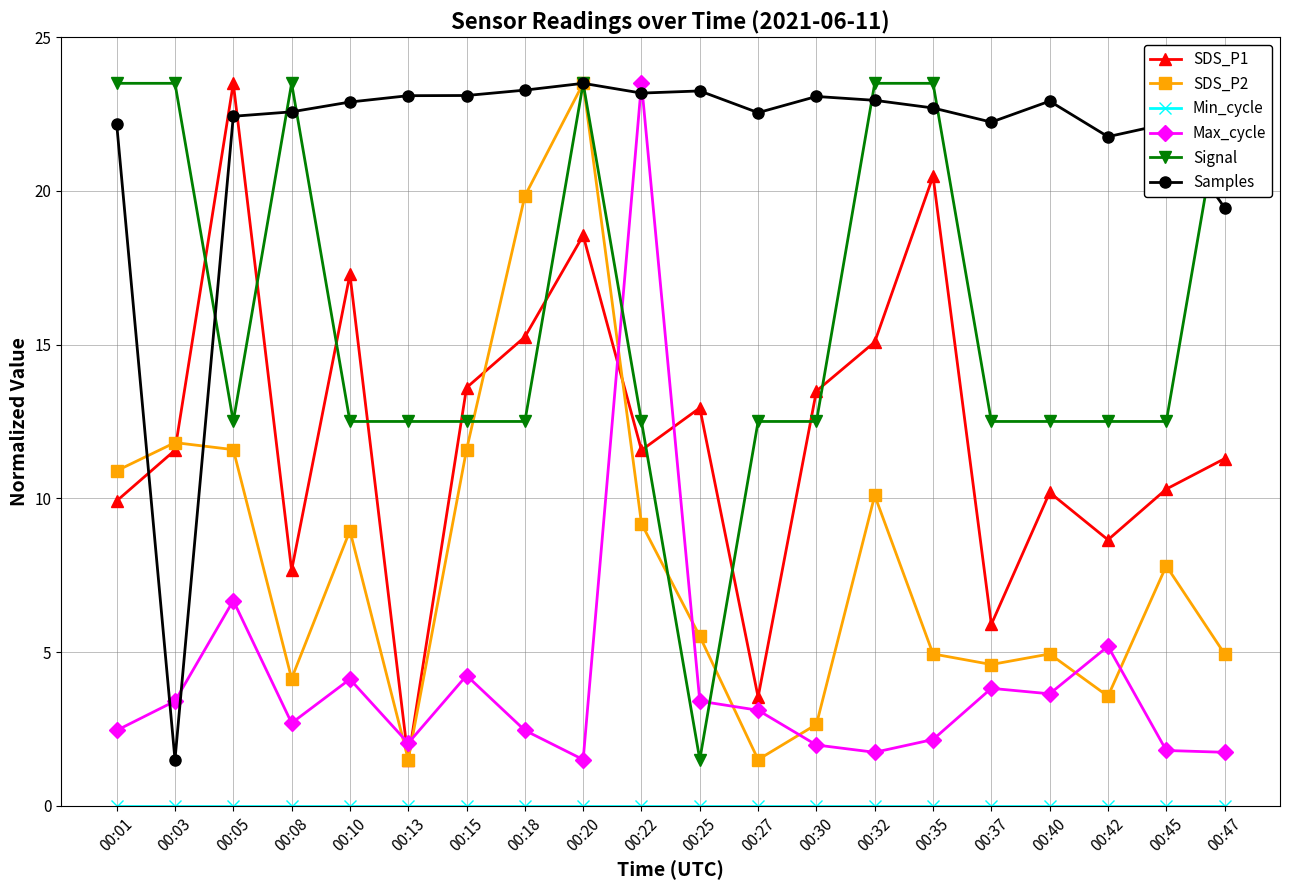

How many interior local valleys does the Max_cycle series have?

5